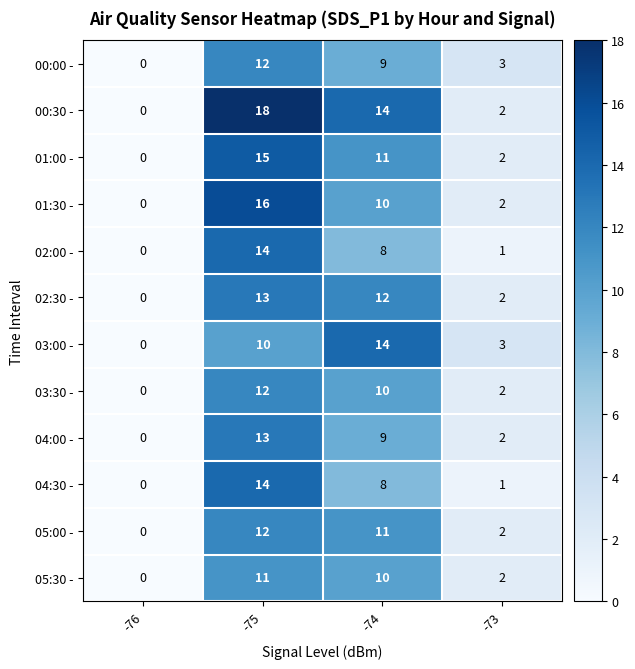

Where does the 05:30 - series first go above 10?

-75